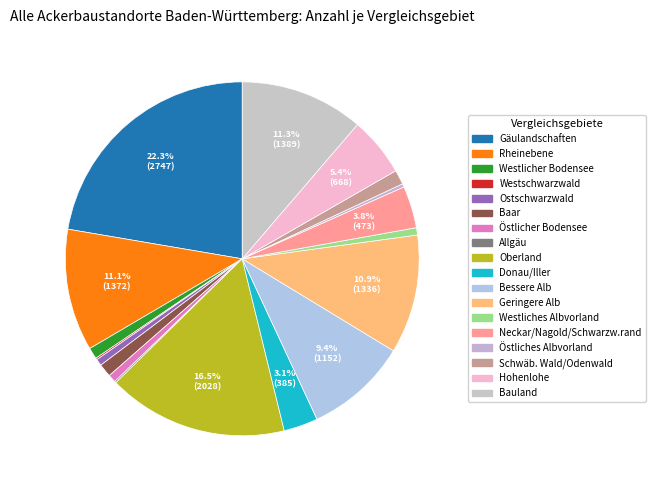

Which category has the smallest portion of the pie?

Allgäu